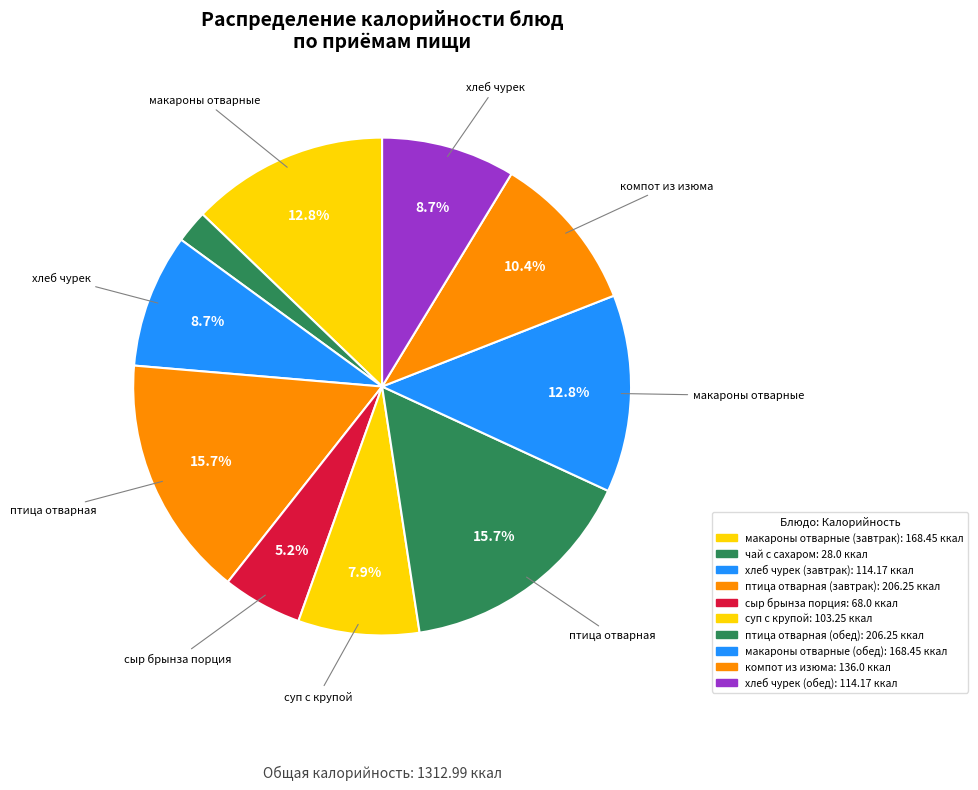

Count the number of slices in the pie.

10